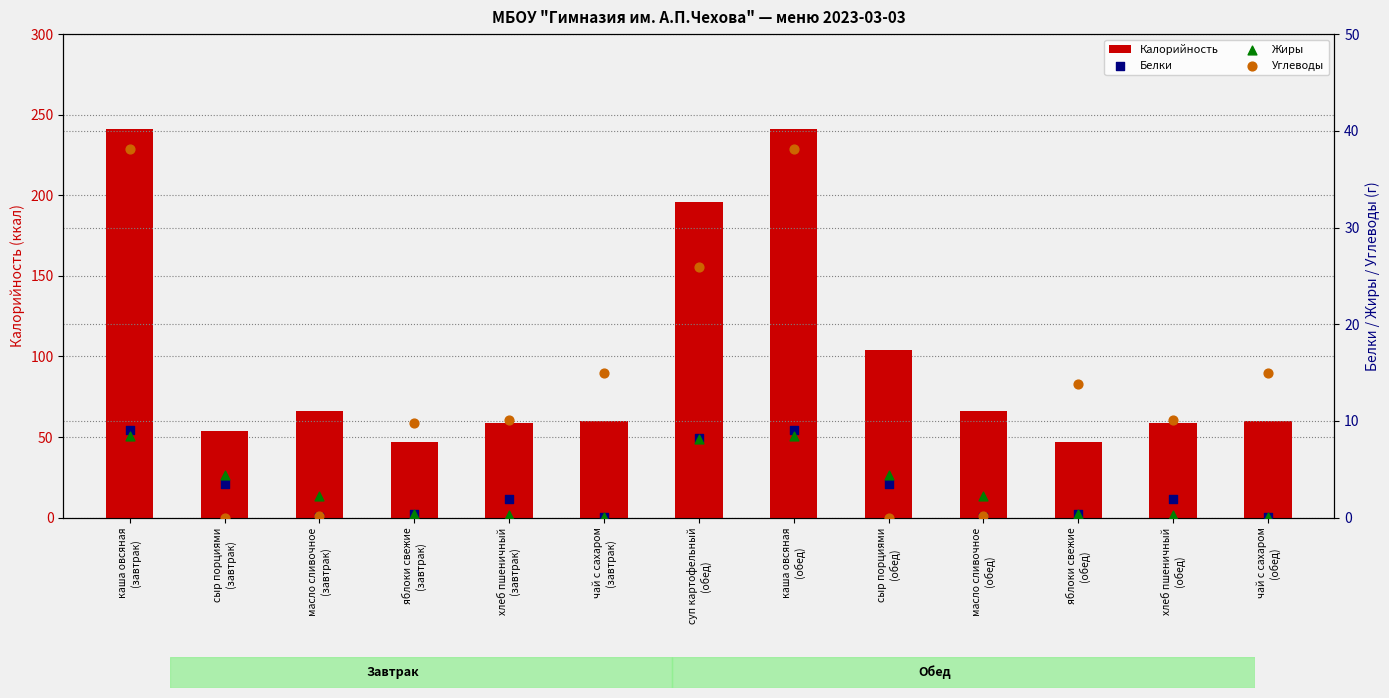

Is the value of Углеводы at хлеб пшеничный
(завтрак) greater than the value of Калорийность at хлеб пшеничный
(завтрак)?

No